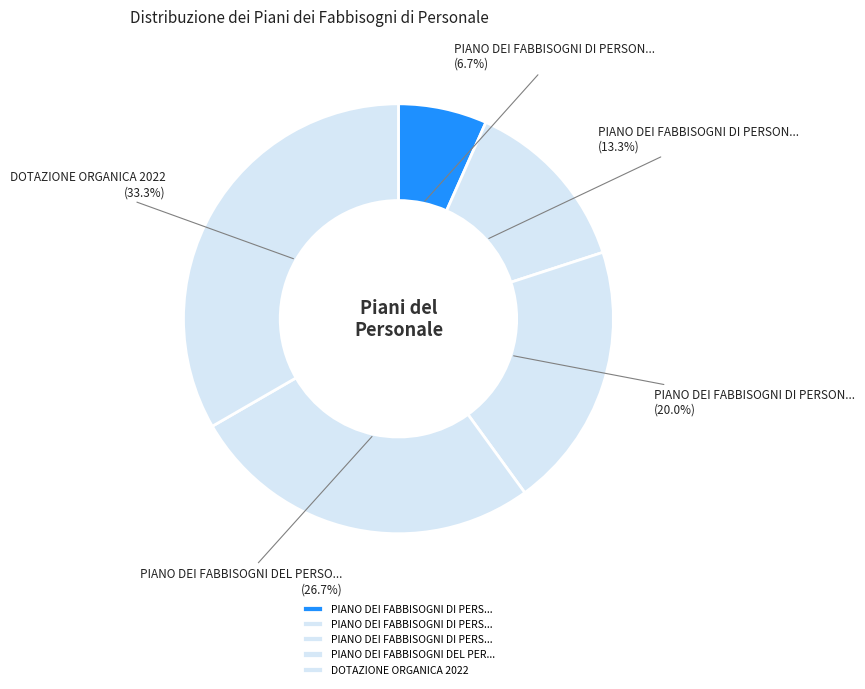

How many segments does this pie chart have?

5